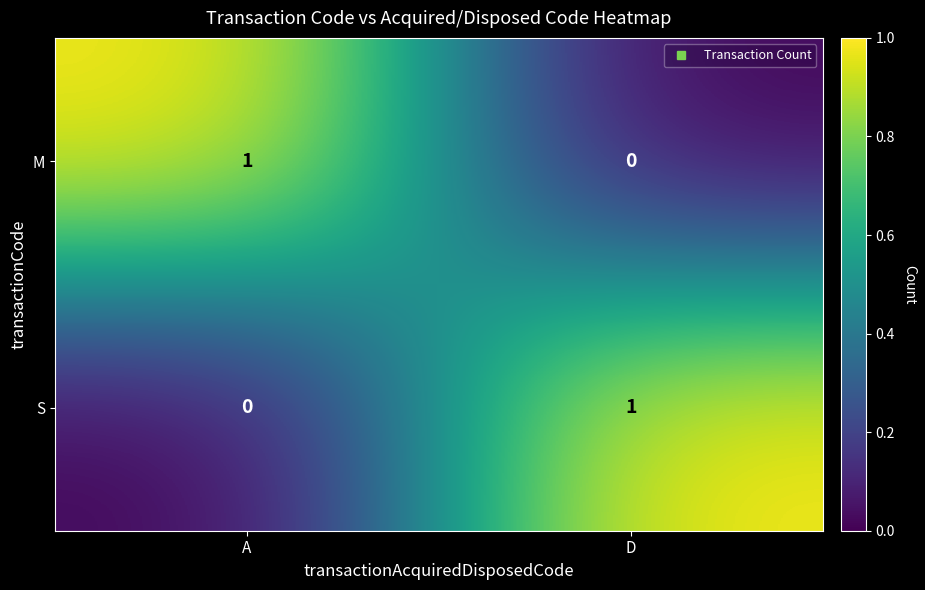

Which category has the lowest value in the M series?

D